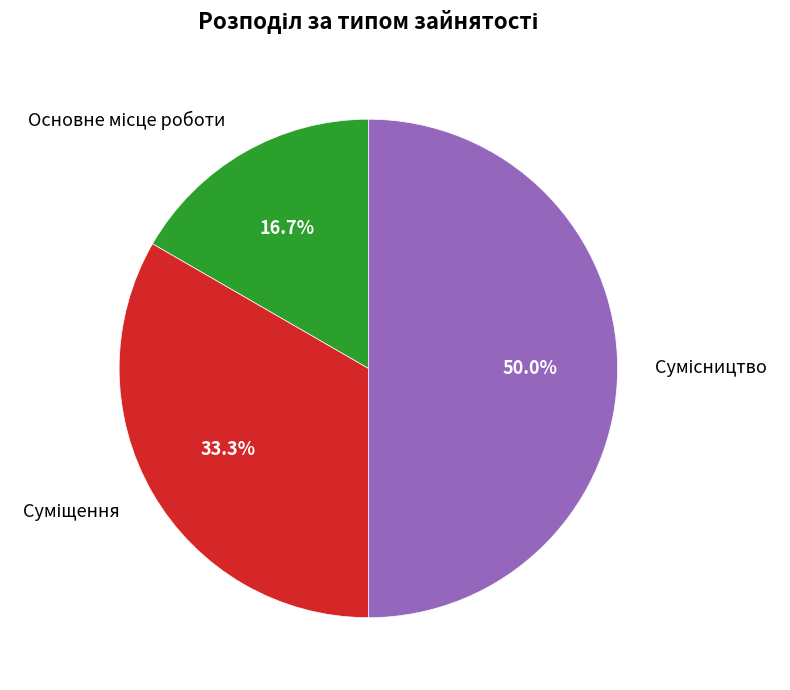

Does any single category account for the majority?

No